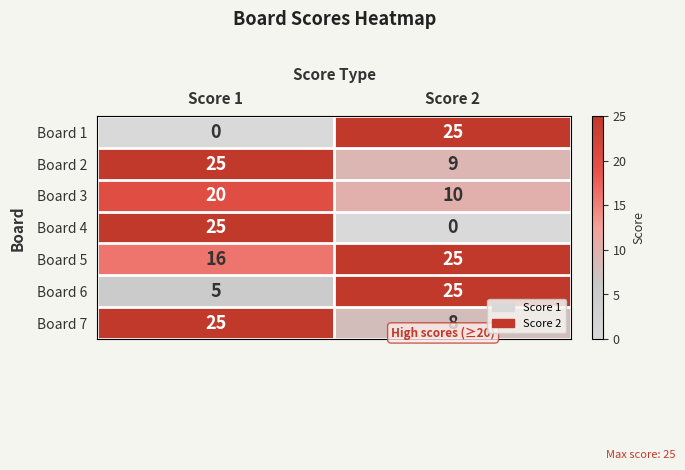

Which series has the largest total across all categories?

Board 5